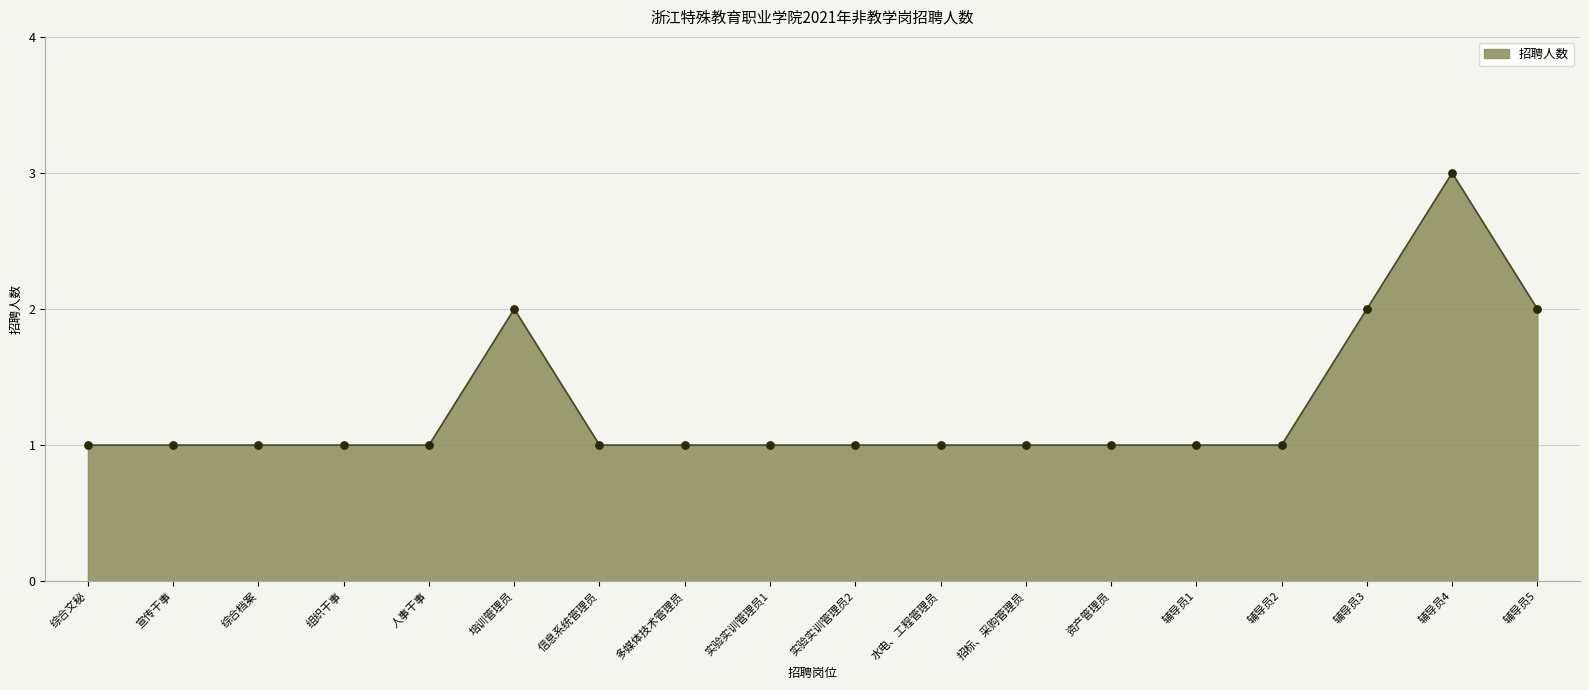

What is the ratio of the value at 辅导员3 to the value at 培训管理员?

1.0